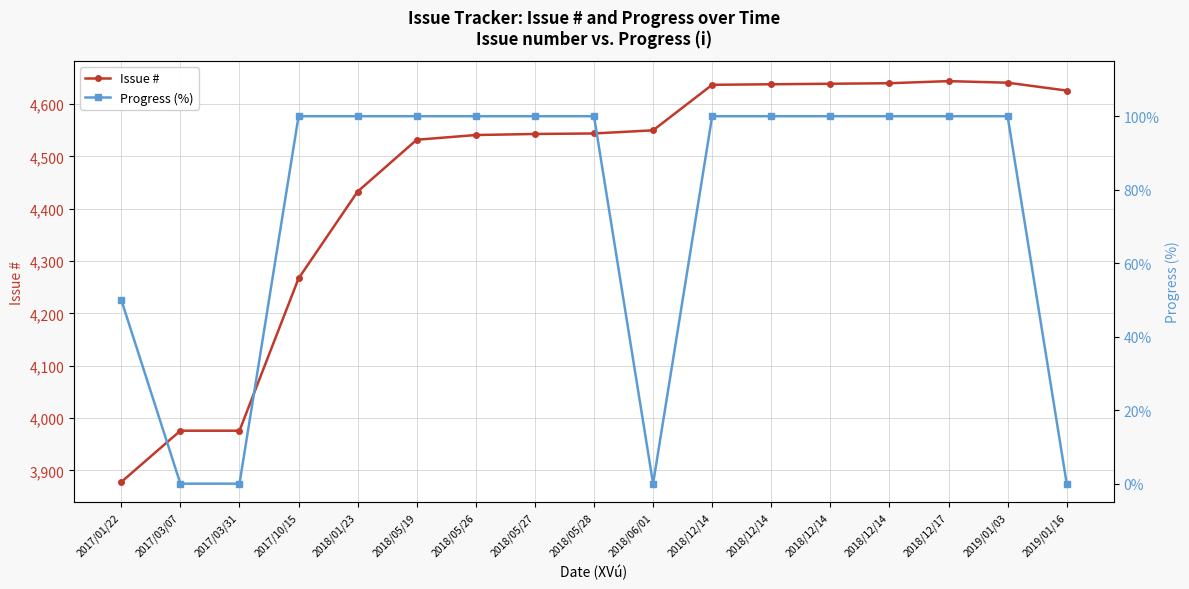

Is this an area chart (filled region under the line)?

No